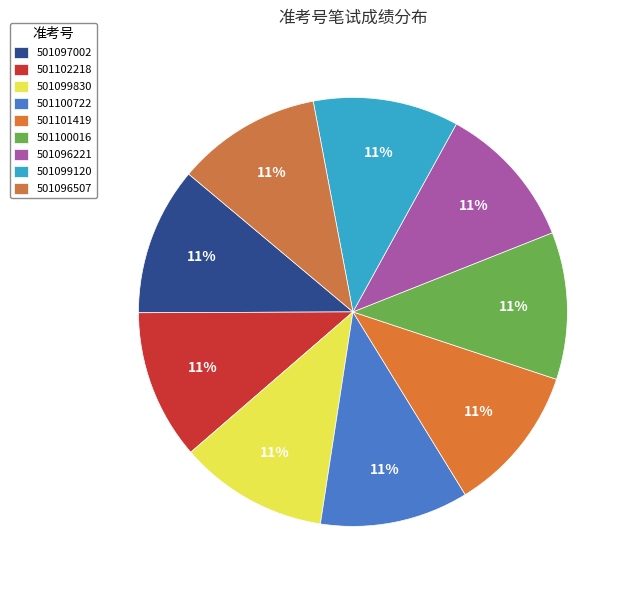

How many slices are in this pie chart?

9